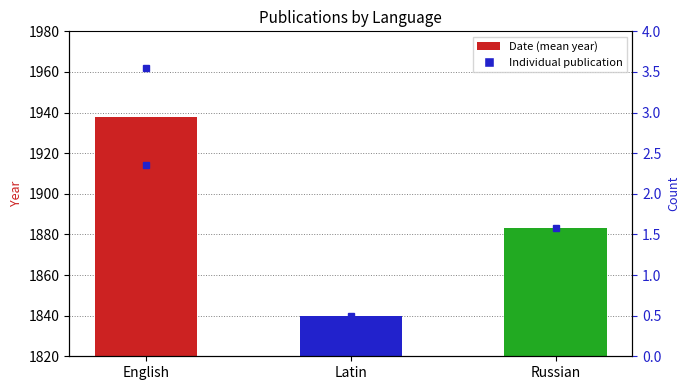

Which category has the lowest value across all series?

Latin